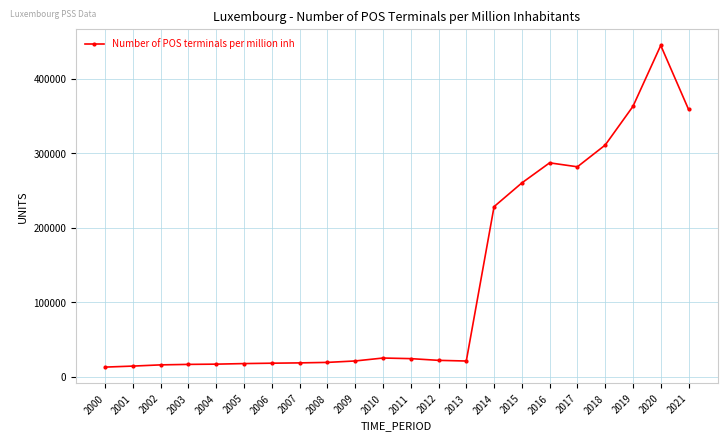

Which has a higher value, 2021 or 2012?

2021